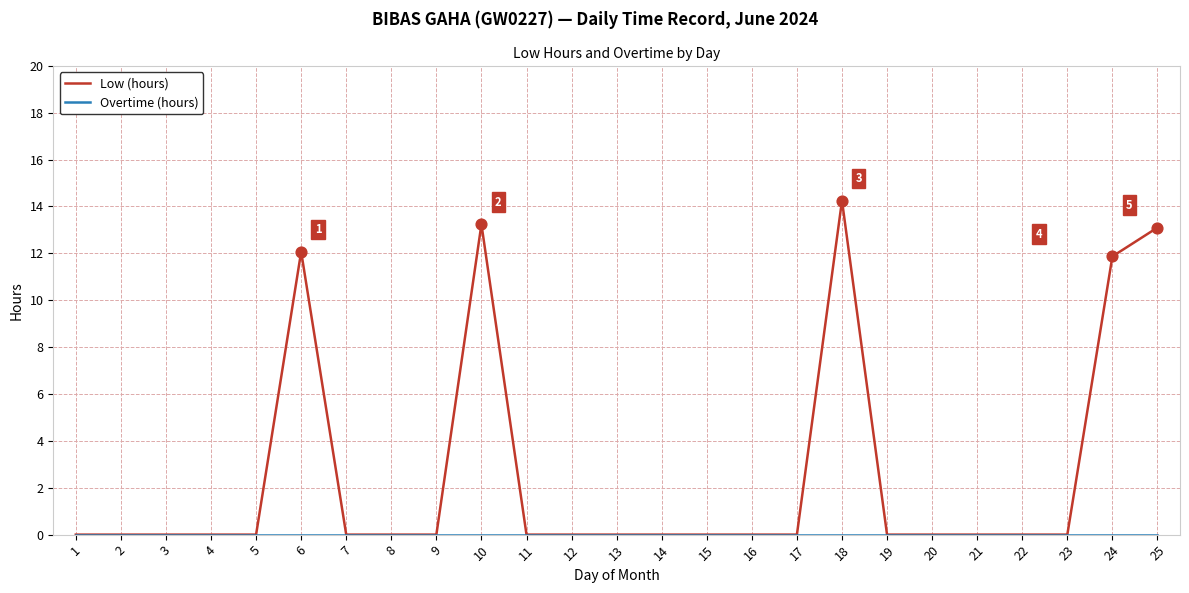

At which category is the sum across all series the highest?

18